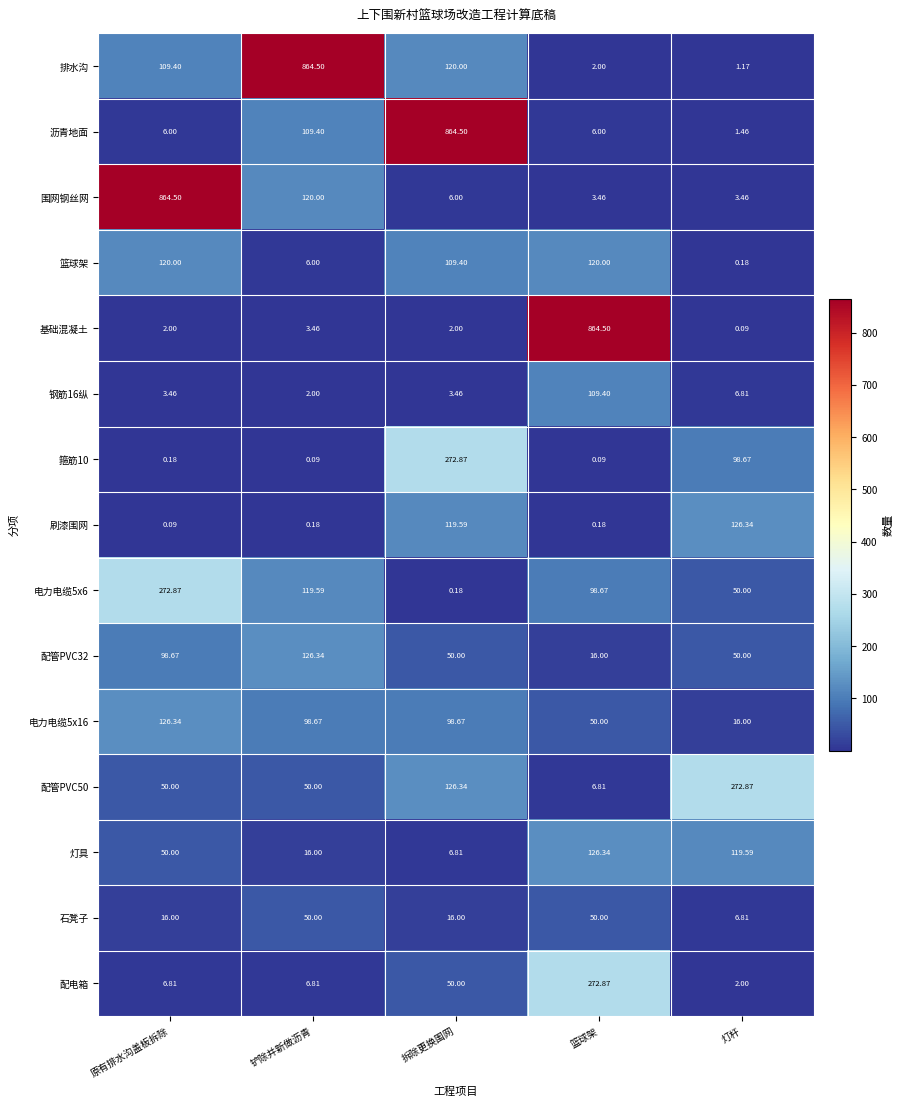

At which category is the sum across all series the highest?

拆除更换围网